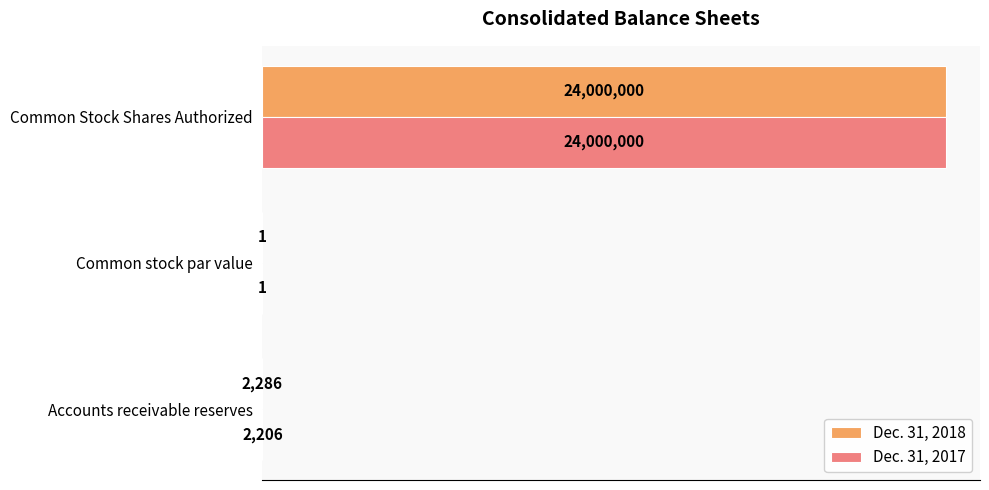

What are all the series names shown in the legend?

Dec. 31, 2018, Dec. 31, 2017